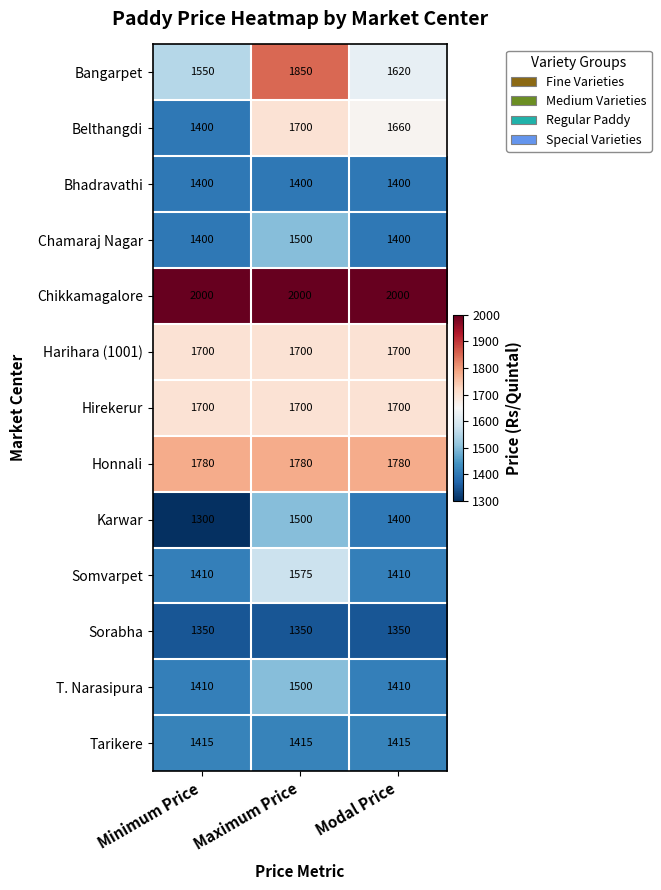

Read the Belthangdi value at Maximum Price, to the nearest 50.

1700